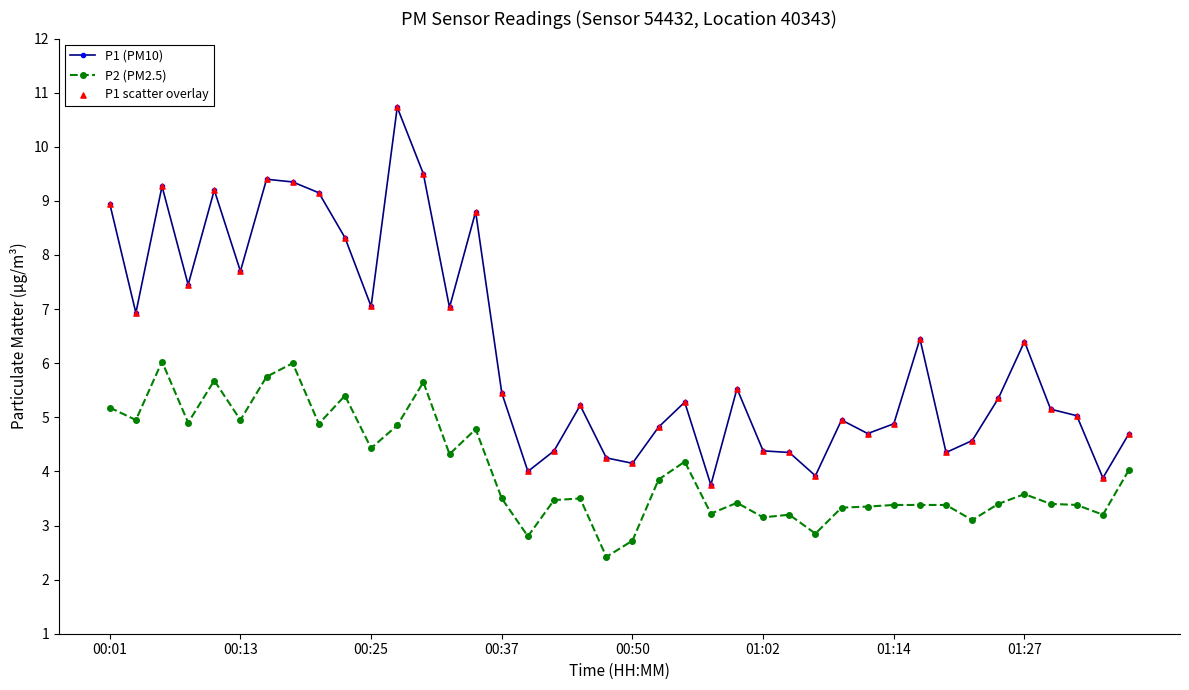

Which series has the largest range (max minus min)?

P1 (PM10)